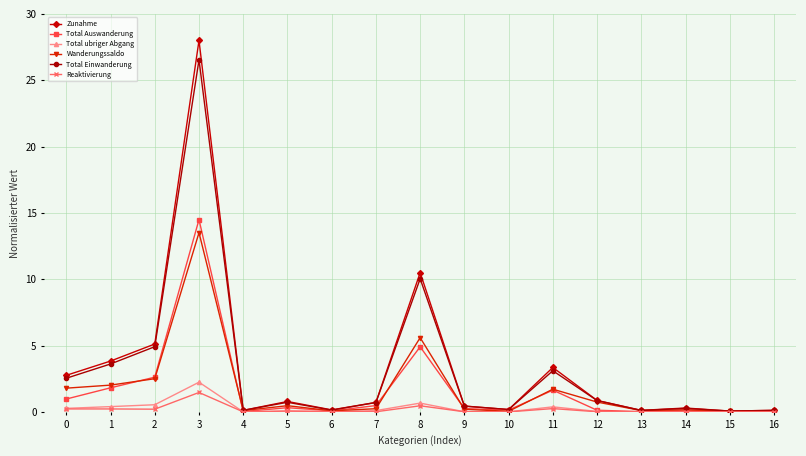

Does the chart have visible grid lines?

Yes